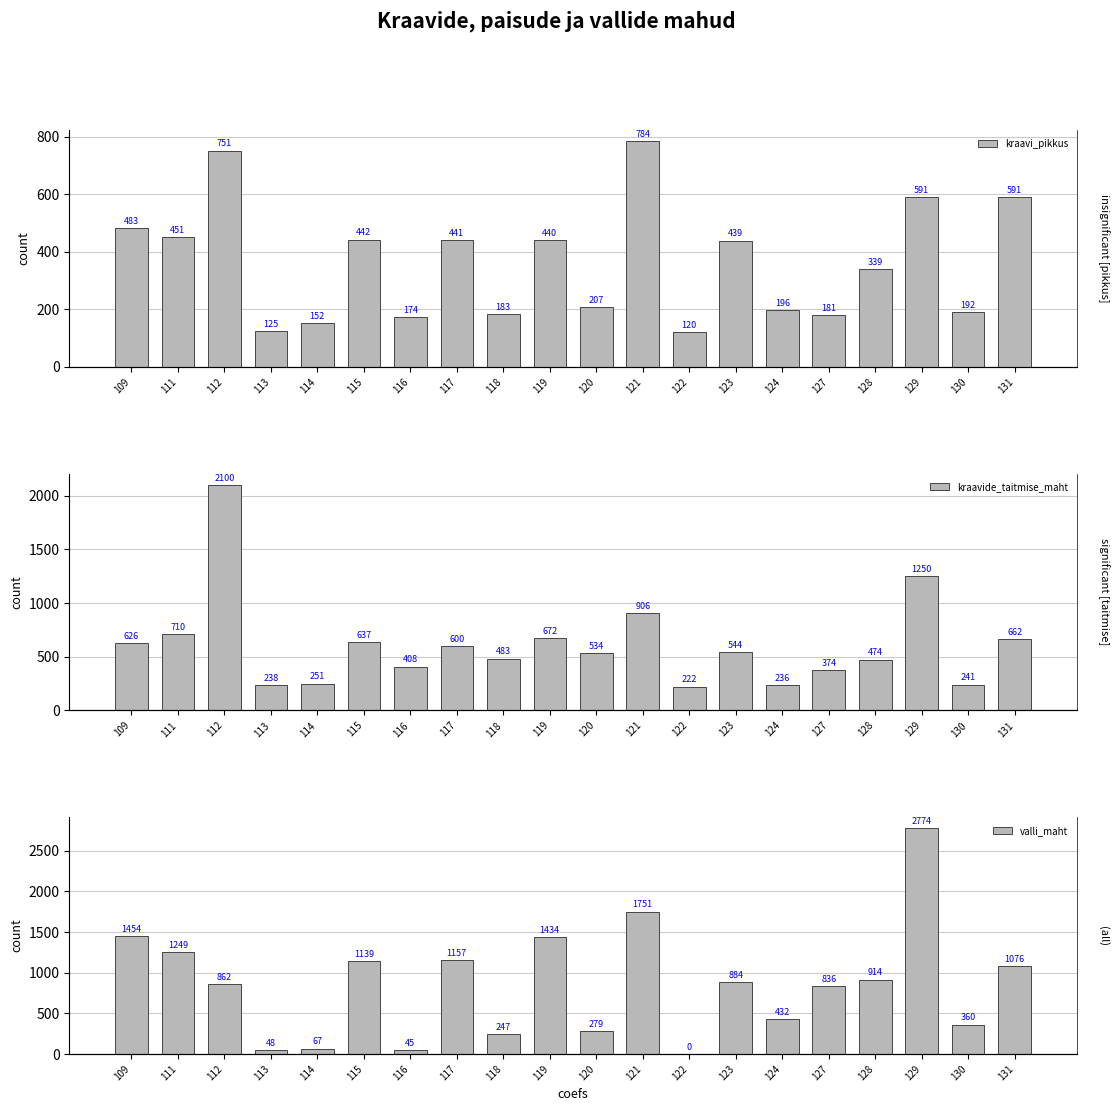

List the series in order of their peak value, highest first.

valli_maht, kraavide_taitmise_maht, kraavi_pikkus